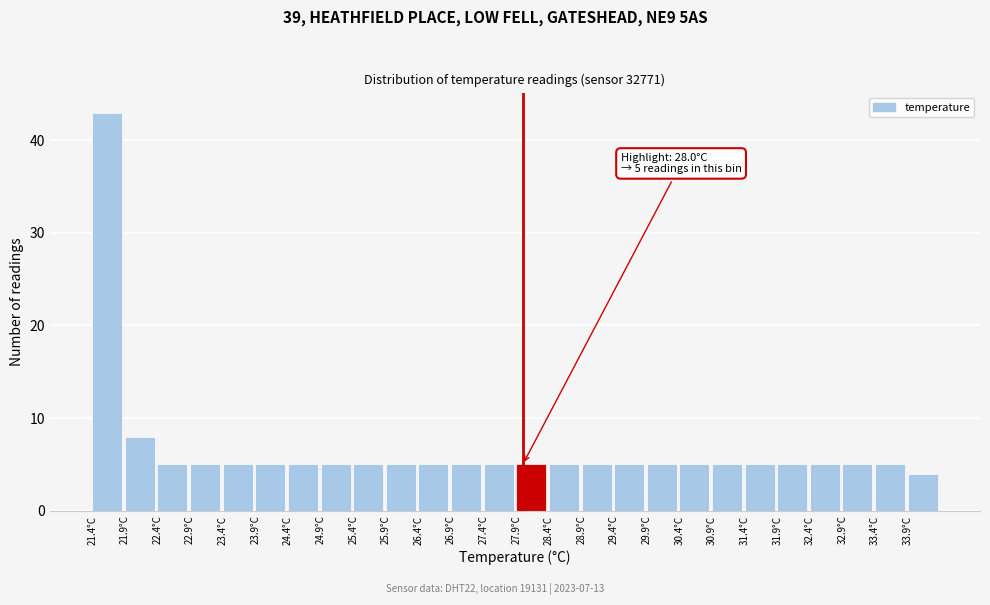

Over which range of the x-axis is the bar tallest?

21.4 to 21.9